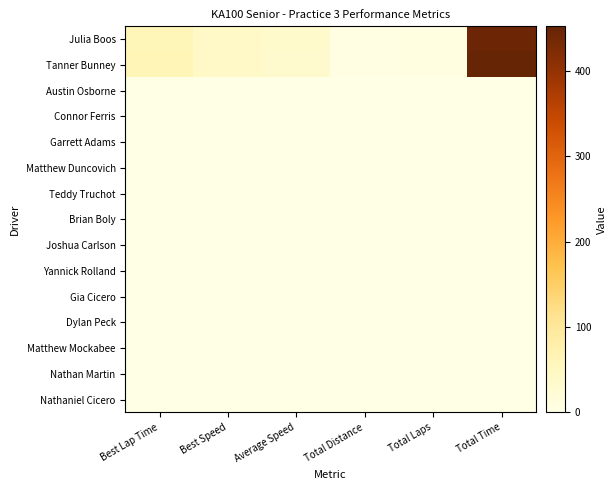

Which category has the highest value across all series?

Total Time